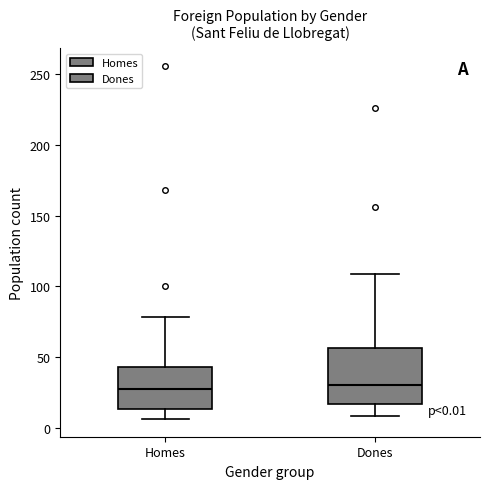

Comparing the boxes themselves (not the whiskers), which one is the tallest?

Dones